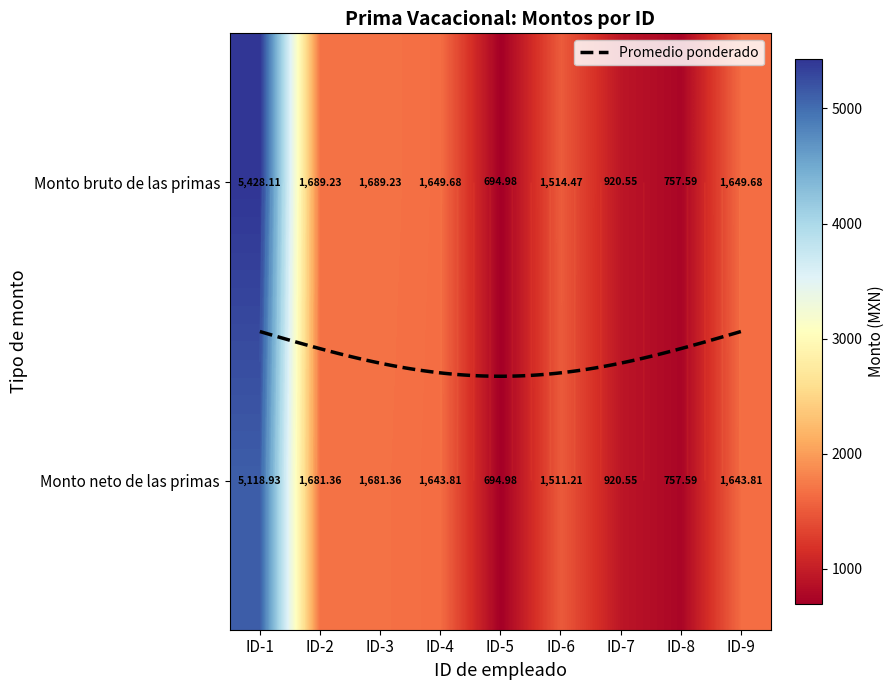

Reading left to right, what are all the values shown in this chart?

1: ID-1=5428.1	ID-2=1689.2	ID-3=1689.2	ID-4=1649.7	ID-5=695.0	ID-6=1514.5	ID-7=920.5	ID-8=757.6	ID-9=1649.7
2: ID-1=5118.9	ID-2=1681.4	ID-3=1681.4	ID-4=1643.8	ID-5=695.0	ID-6=1511.2	ID-7=920.5	ID-8=757.6	ID-9=1643.8